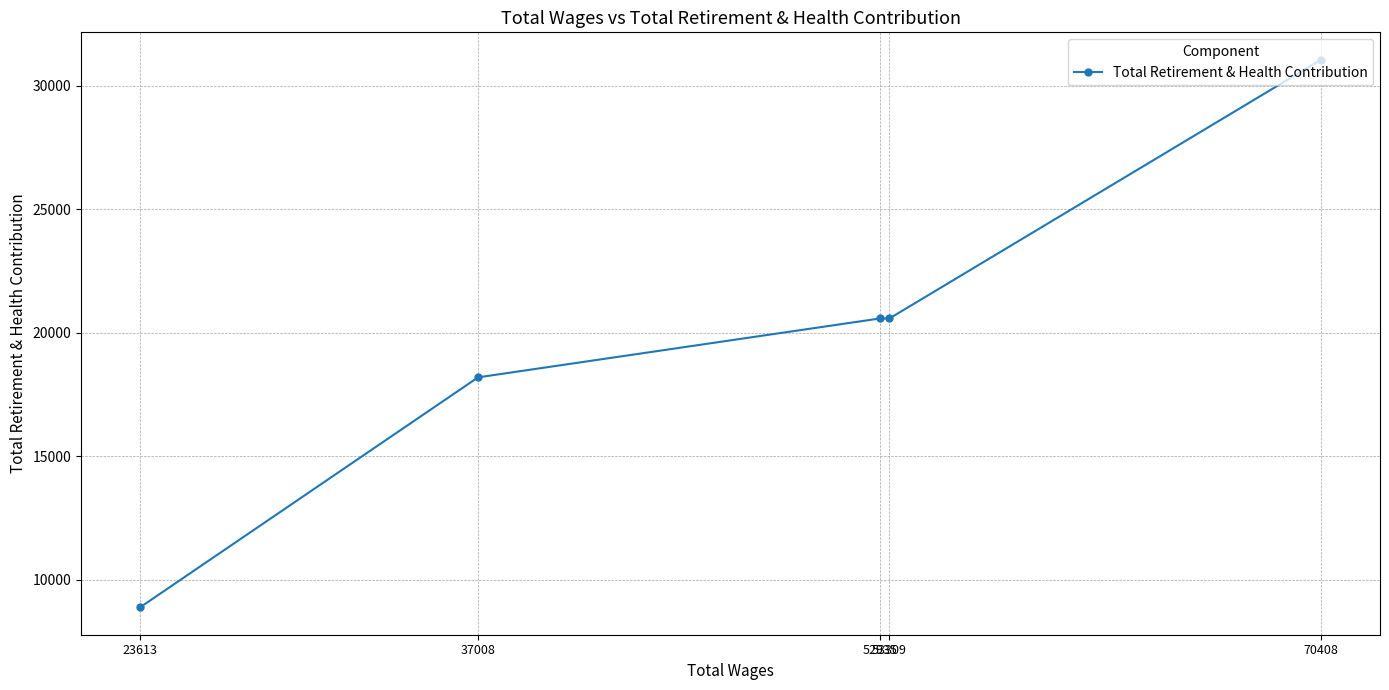

List the labels in order of value, smallest first.

23613, 37008, 53309, 52935, 70408